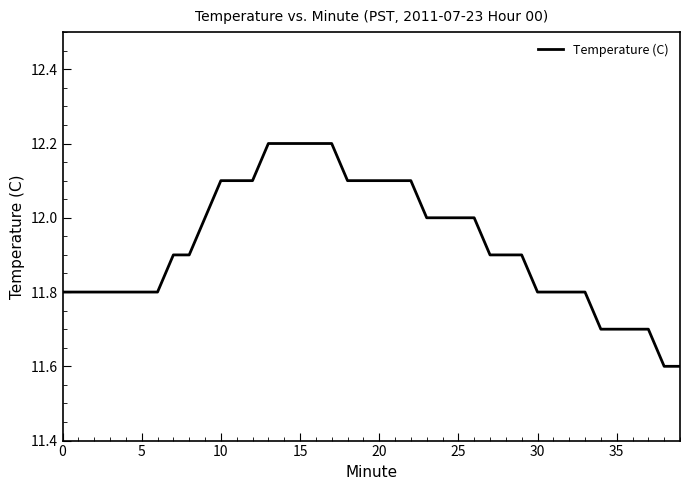

What is the difference between the maximum and minimum values?

0.6